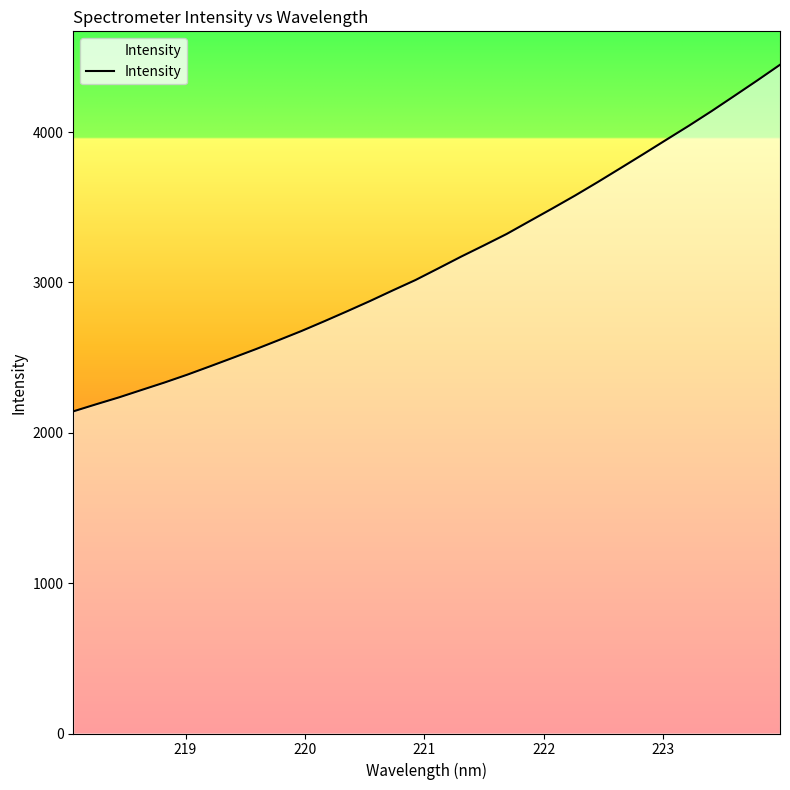

What is the difference between the maximum and minimum values?

2305.1